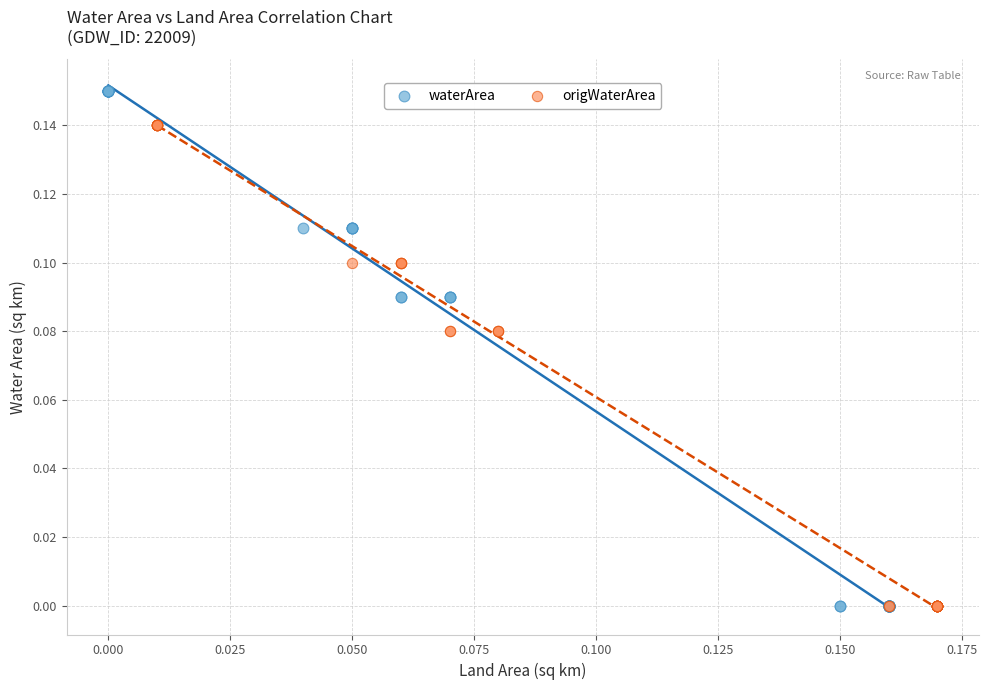

Which series contains the highest Y value?

waterArea